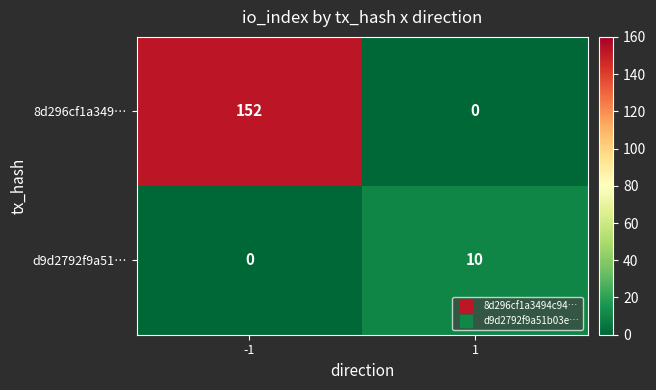

What is the spread (max minus min) of values at -1?

152